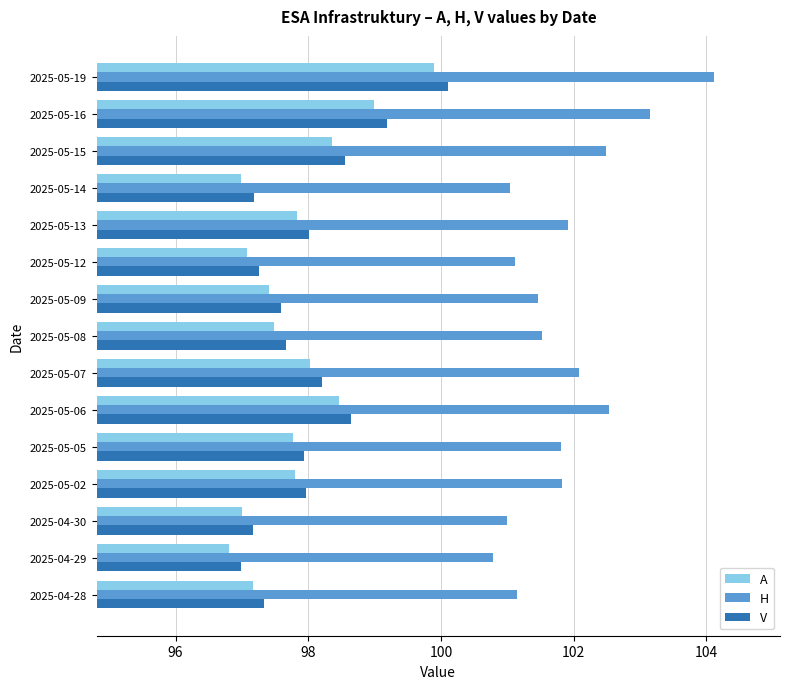

The V series shows 98.2 at 2025-05-07. True or false?

True